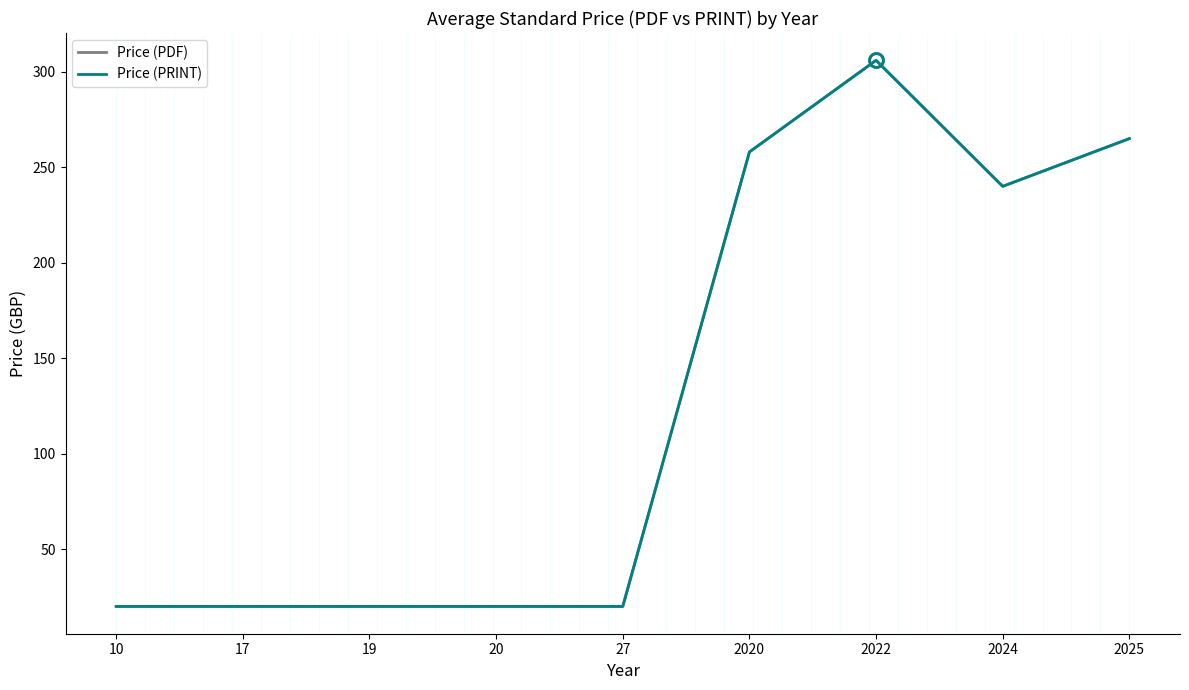

True or false: Price (PRINT) and Price (PDF) cross at least once.

False